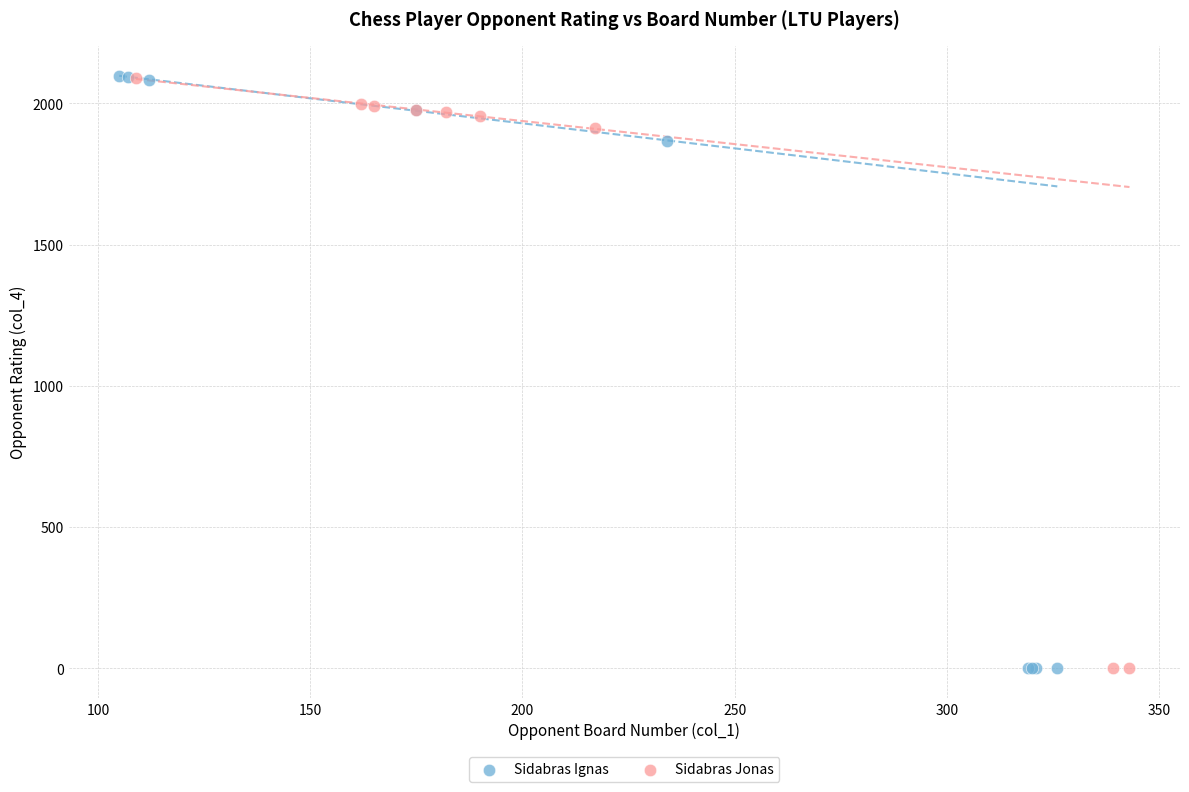

Which series has the widest spread of Y values?

Sidabras Ignas